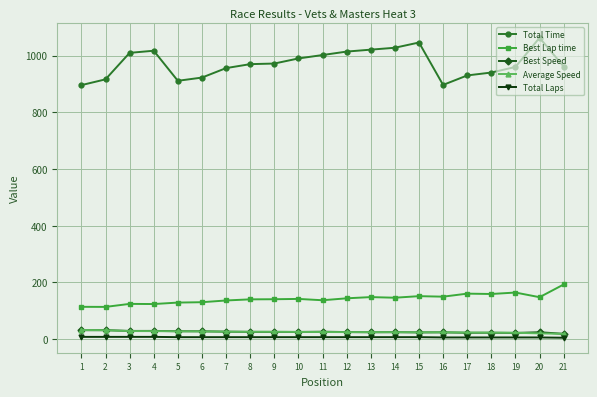

What is the maximum value shown in the chart?

1063.0